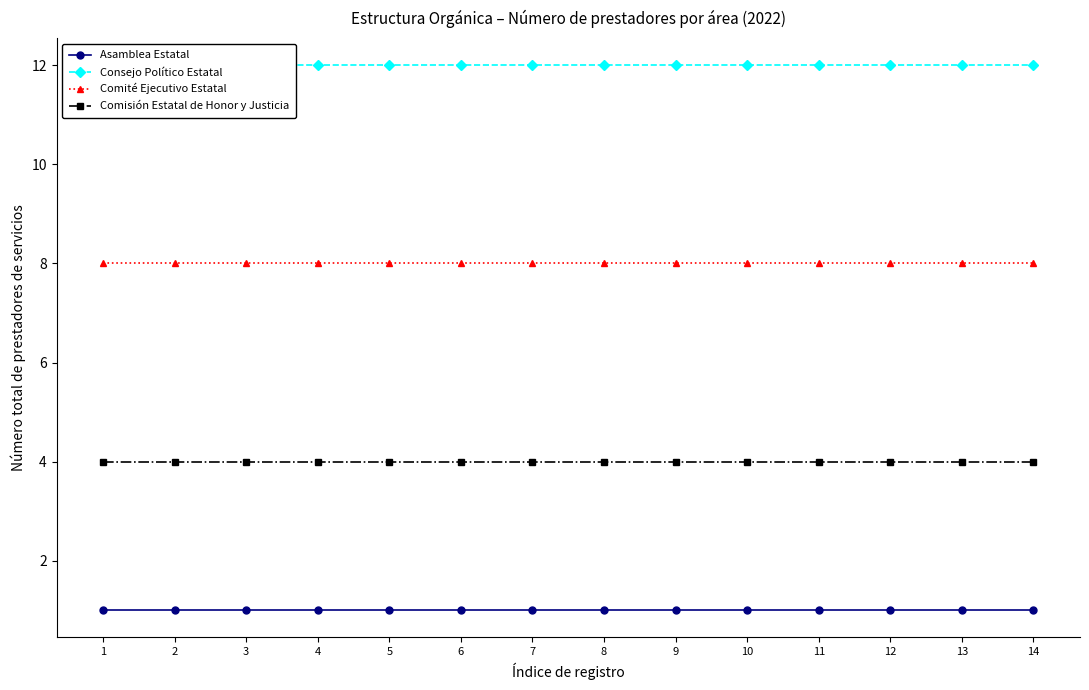

Which category has the highest value in the Comité Ejecutivo Estatal series?

1